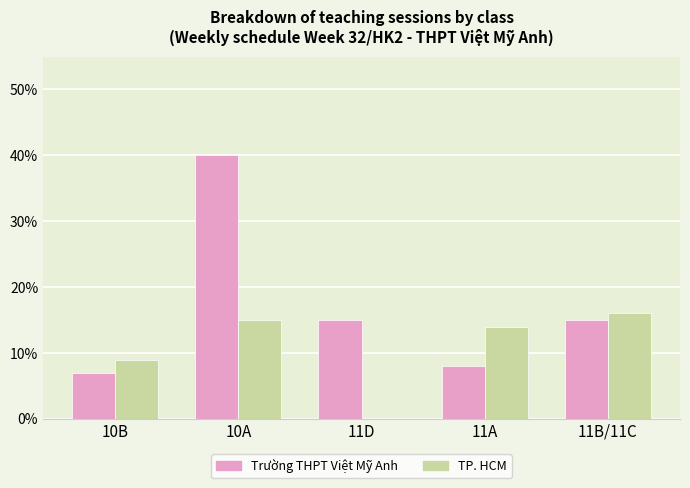

What is the spread (max minus min) of values at 11B/11C?

1